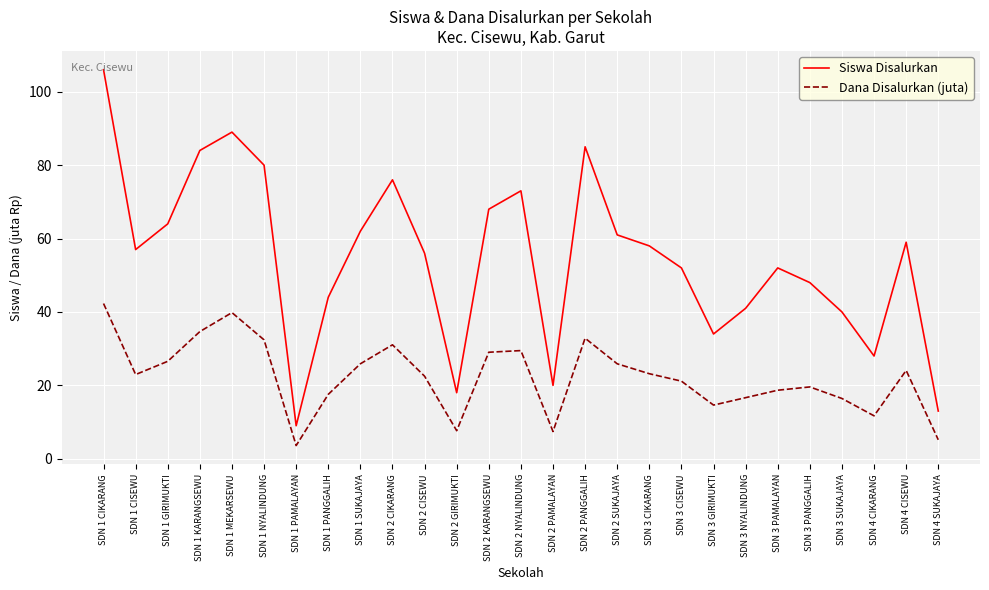

How many values in the Dana Disalurkan (juta) series exceed 22?

15